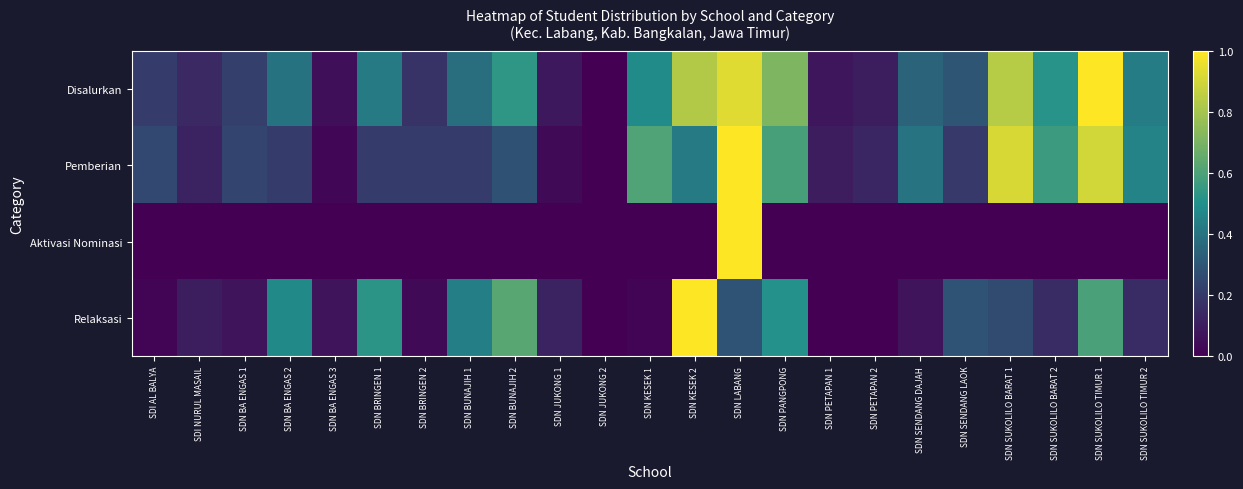

Rank the series at SDN SENDANG LAOK from lowest to highest value.

Aktivasi Nominasi, Pemberian, Relaksasi, Disalurkan